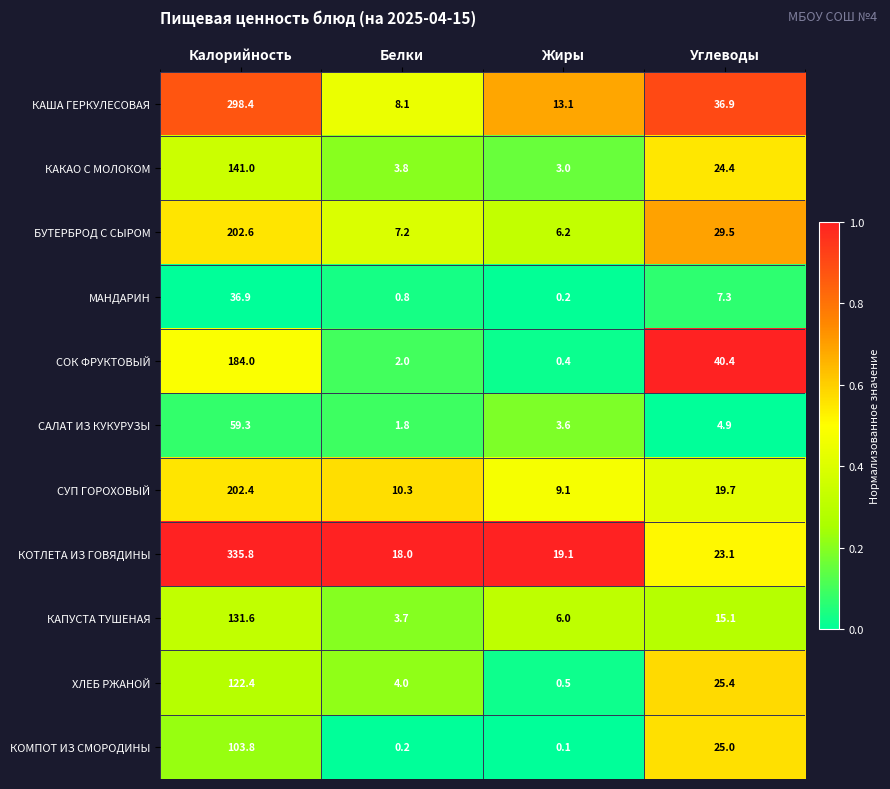

At how many categories does at least one series exceed 0?

4